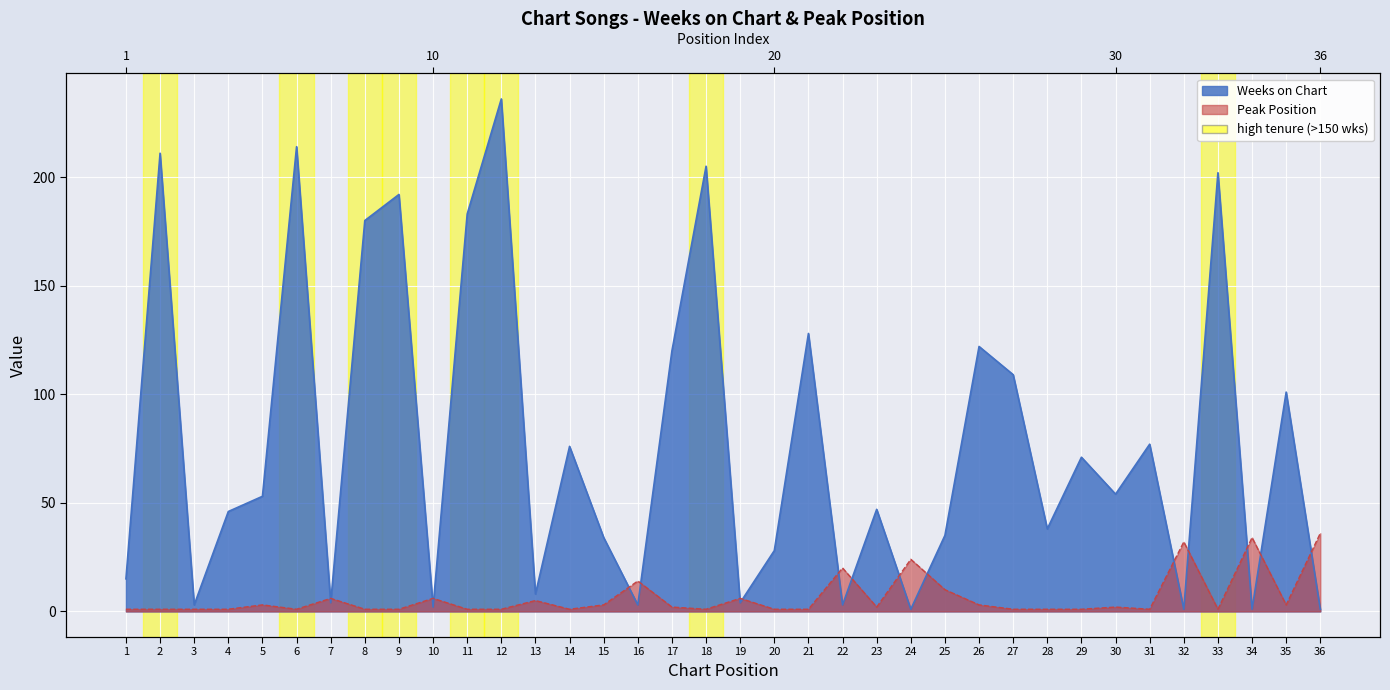

What is the approximate value of Peak Position at 34, to the nearest 10?

30